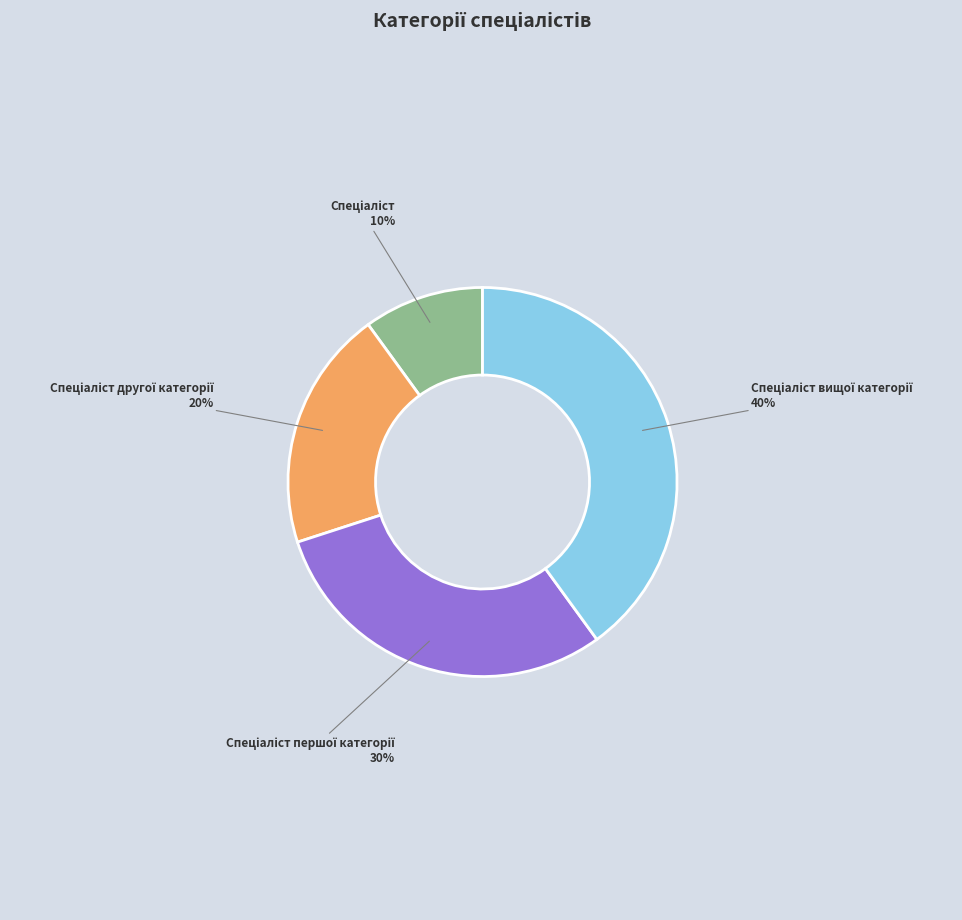

To the nearest percent, what is the average slice percentage?

25%